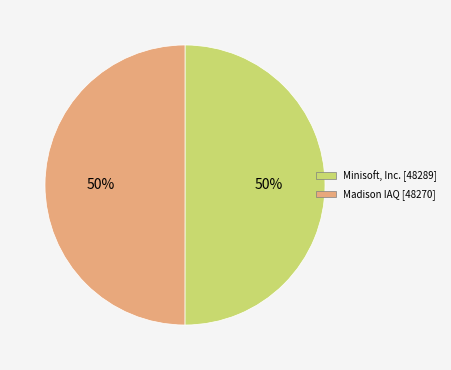

To the nearest percent, what is the combined percentage of Minisoft, Inc. and Madison IAQ?

100%